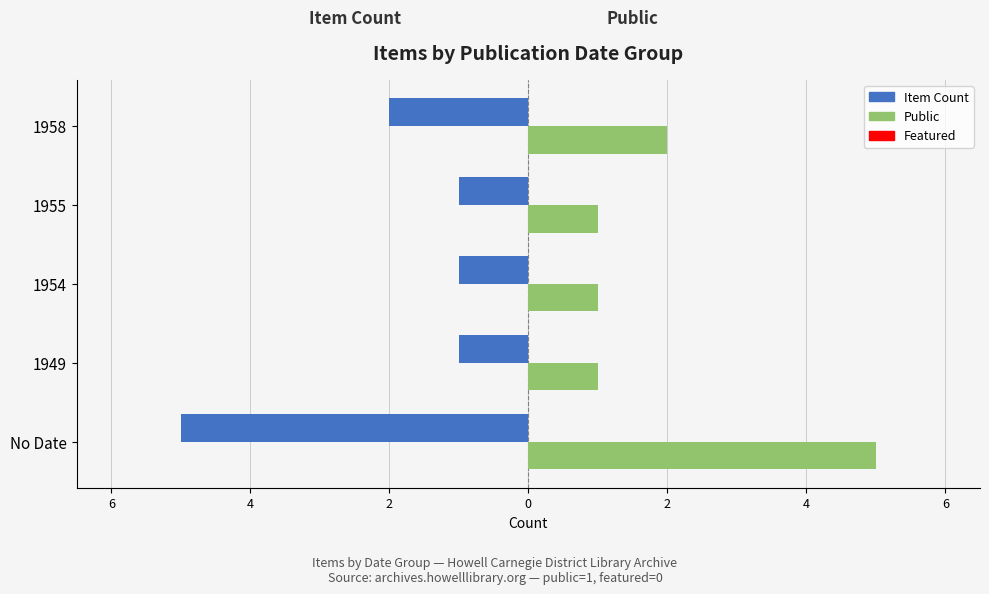

Which series has the largest total across all categories?

Public